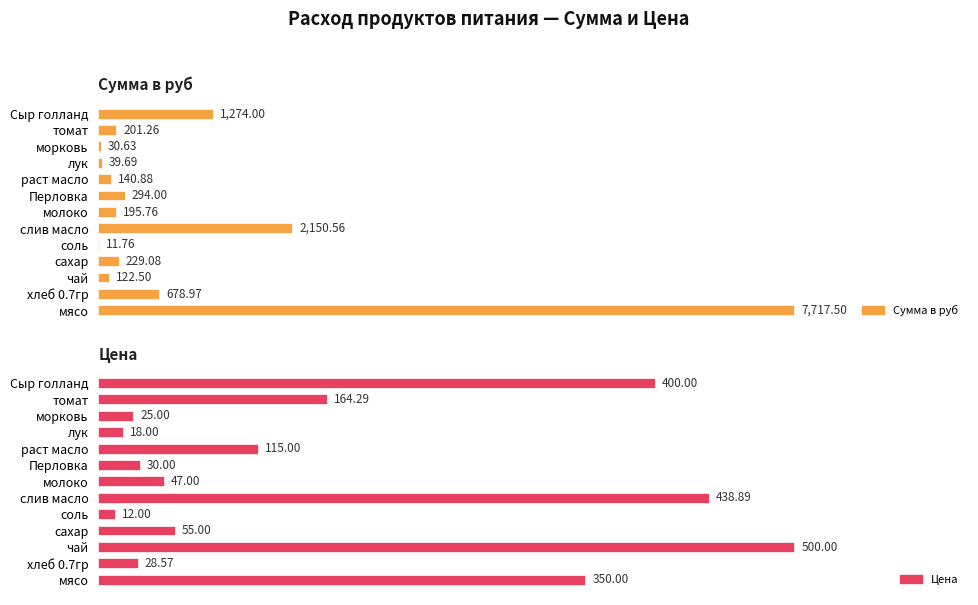

Between раст масло and соль, which is larger?

раст масло